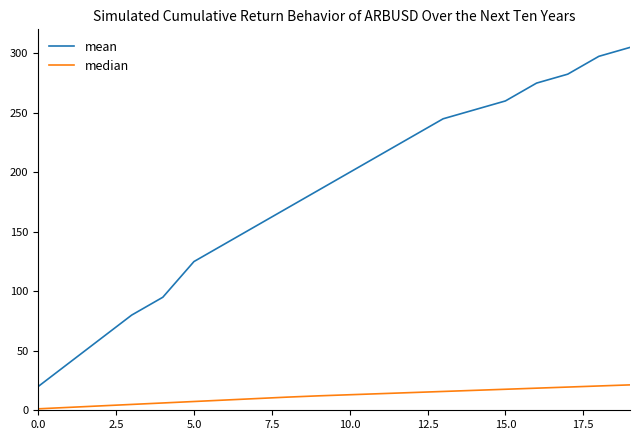

Which series has the largest range (max minus min)?

mean